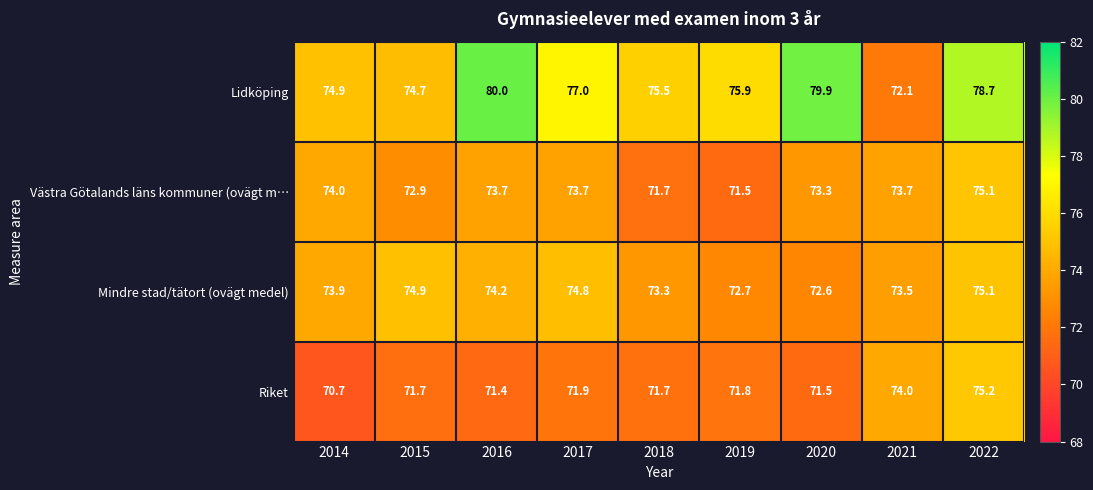

What is the difference between the Riket values at 2016 and 2015?

0.3